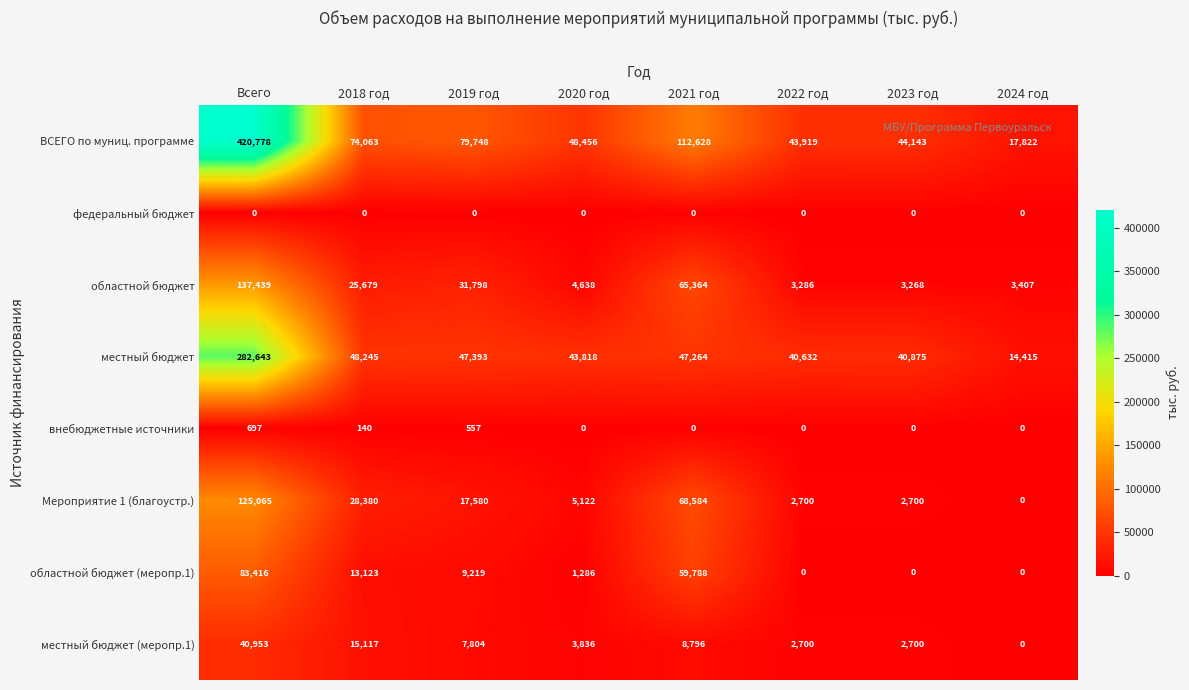

What is the difference between the highest and lowest values at Всего?

420778